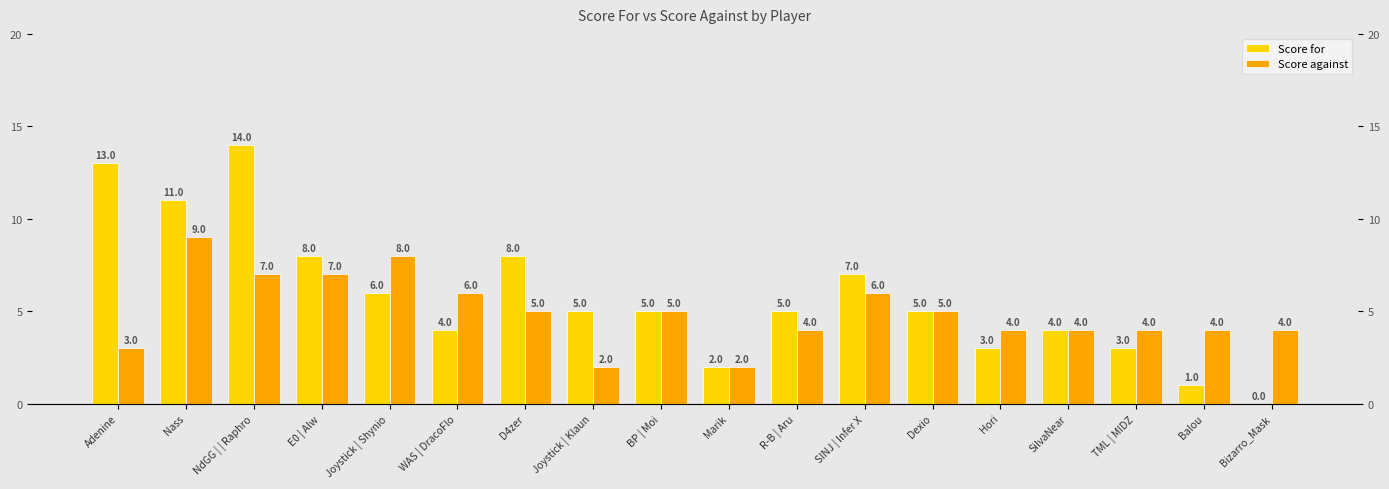

What is the label of the 15th bar from the right?

E0 | Alw